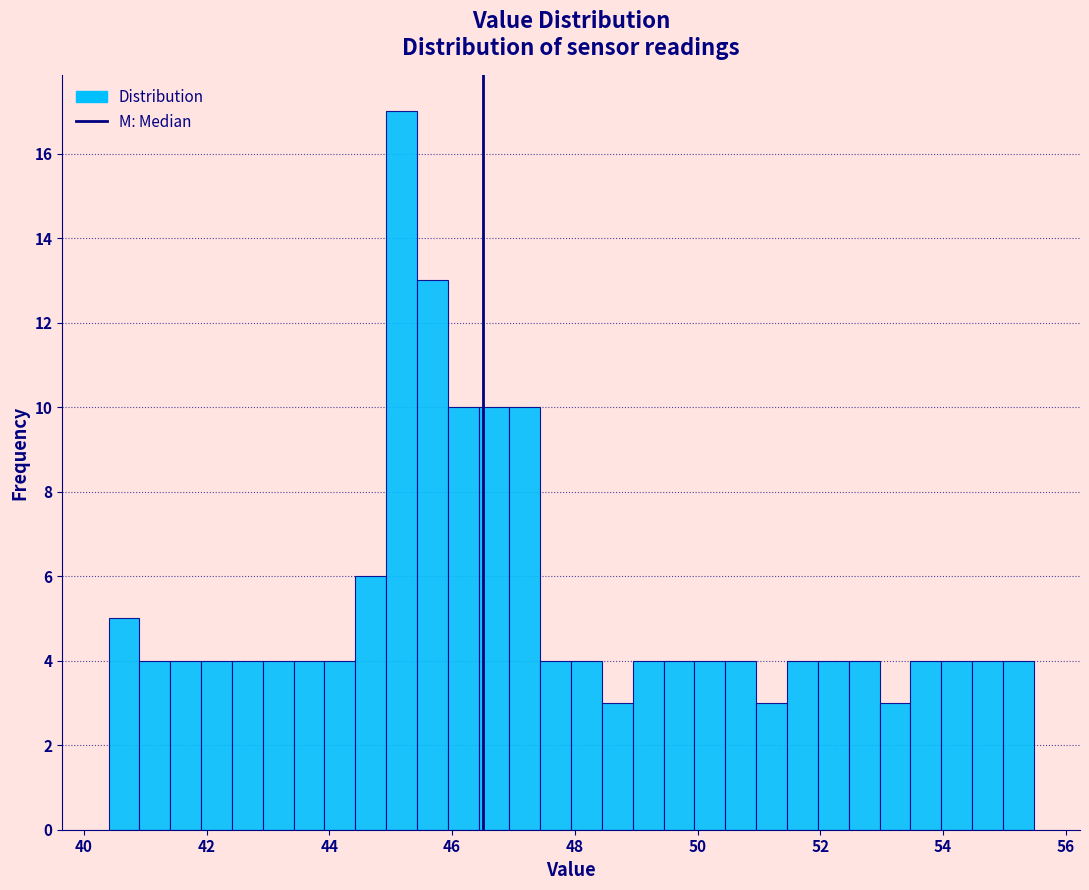

Read against the x-axis, roughly where is the centre of the tallest bar?

45.2